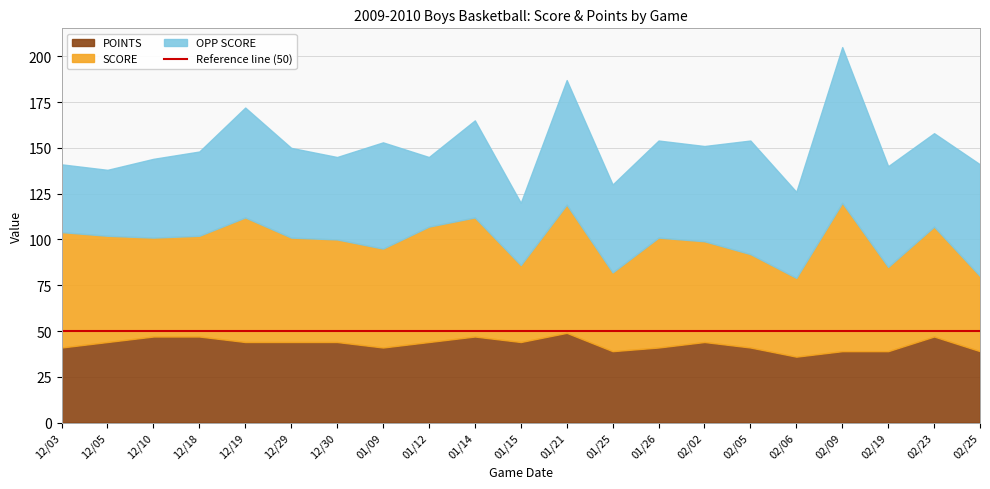

What is the label of the 21st point from the left?

02/25